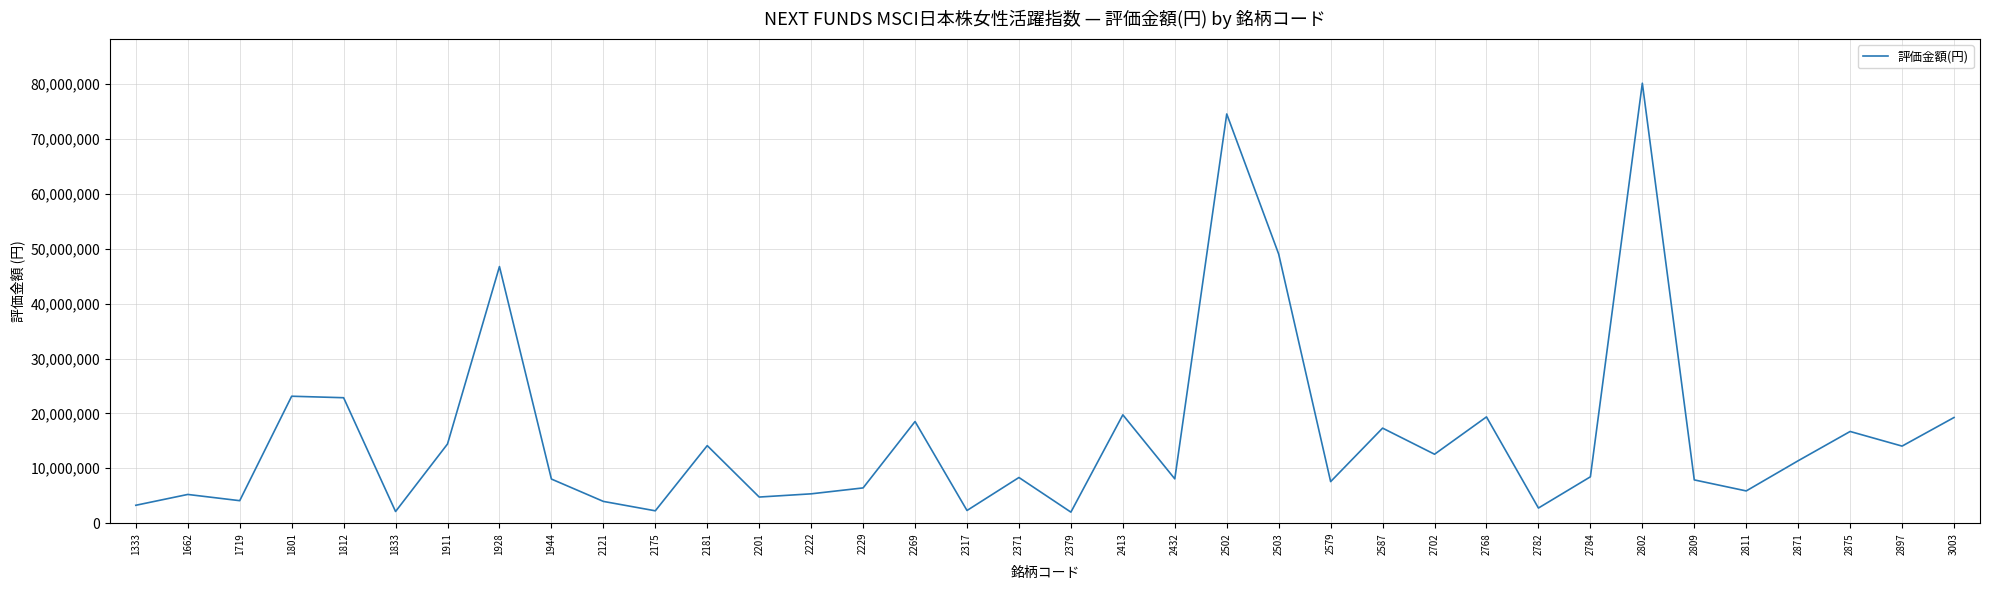

What is the maximum value shown in the chart?

80175350